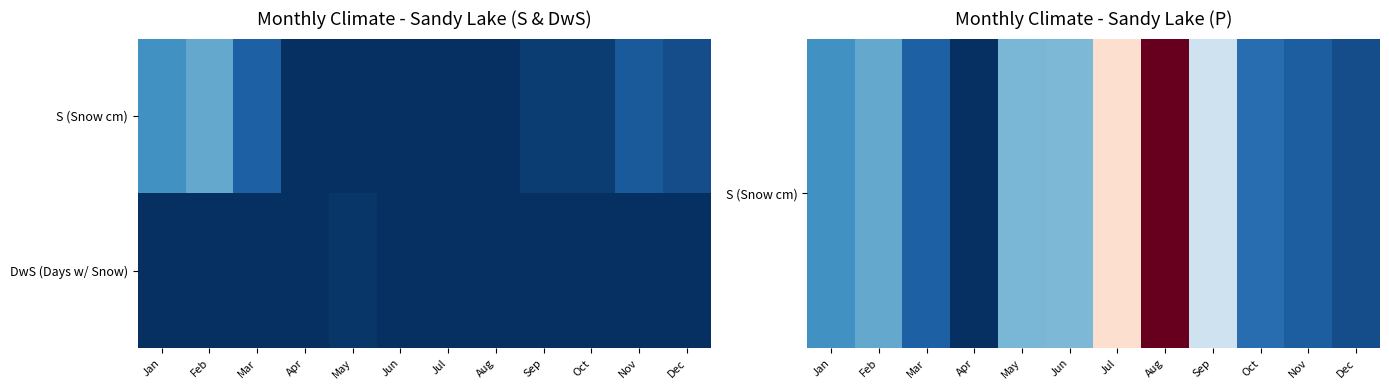

What is the difference between the highest and lowest values at Jan?

29.2